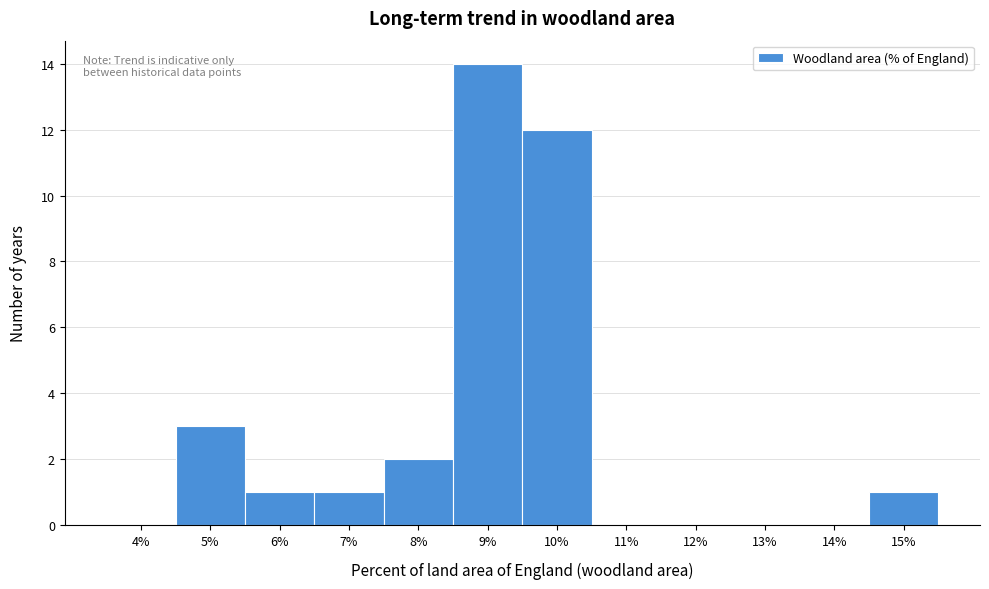

Reading right to left, what are all the values shown in this chart?

15%=1	14%=0	13%=0	12%=0	11%=0	10%=12	9%=14	8%=2	7%=1	6%=1	5%=3	4%=0